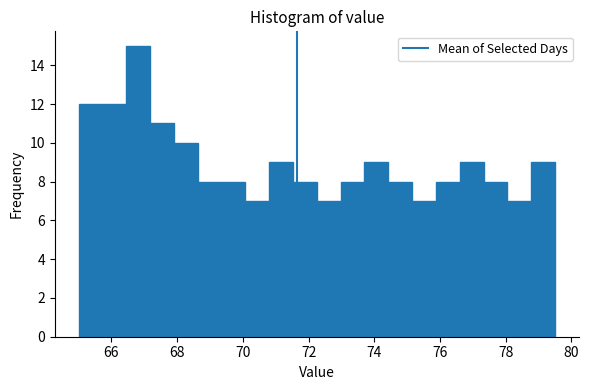

Read against the x-axis, roughly where is the centre of the tallest bar?

66.8